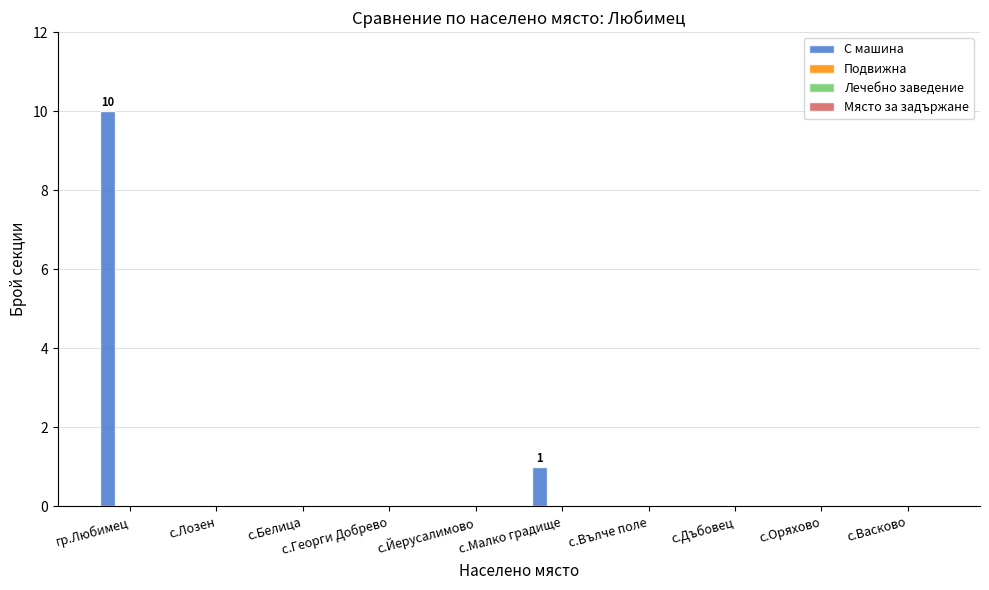

What is the sum of all values?

11